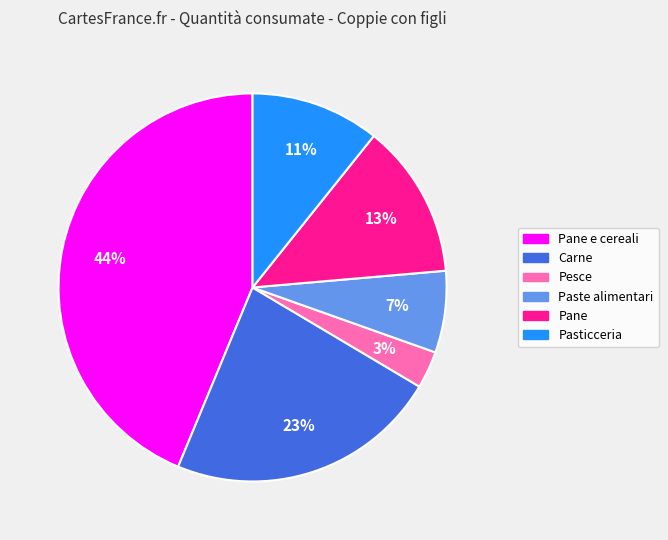

To the nearest percent, what is the average slice percentage?

17%